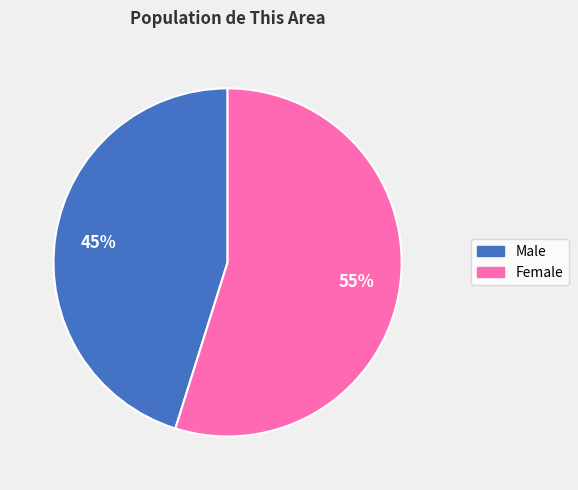

Which category has the biggest portion of the pie?

Female